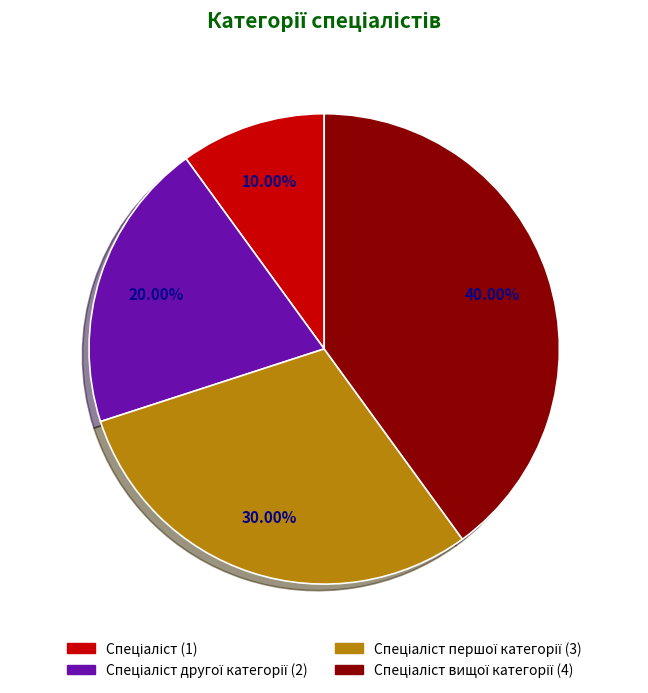

How many segments does this pie chart have?

4